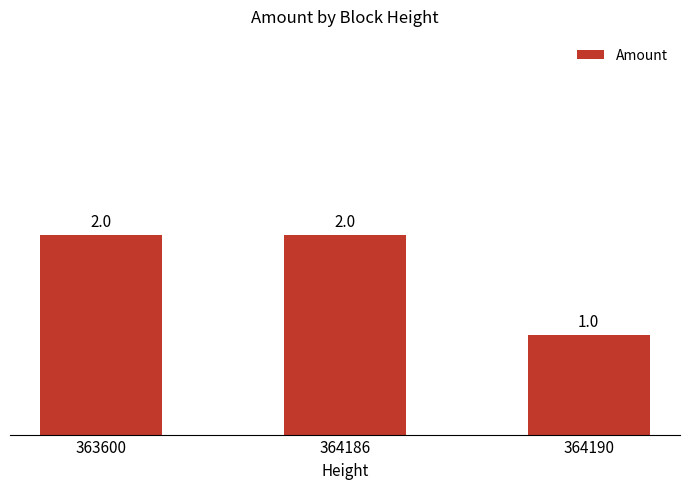

How many series are shown in this chart?

1